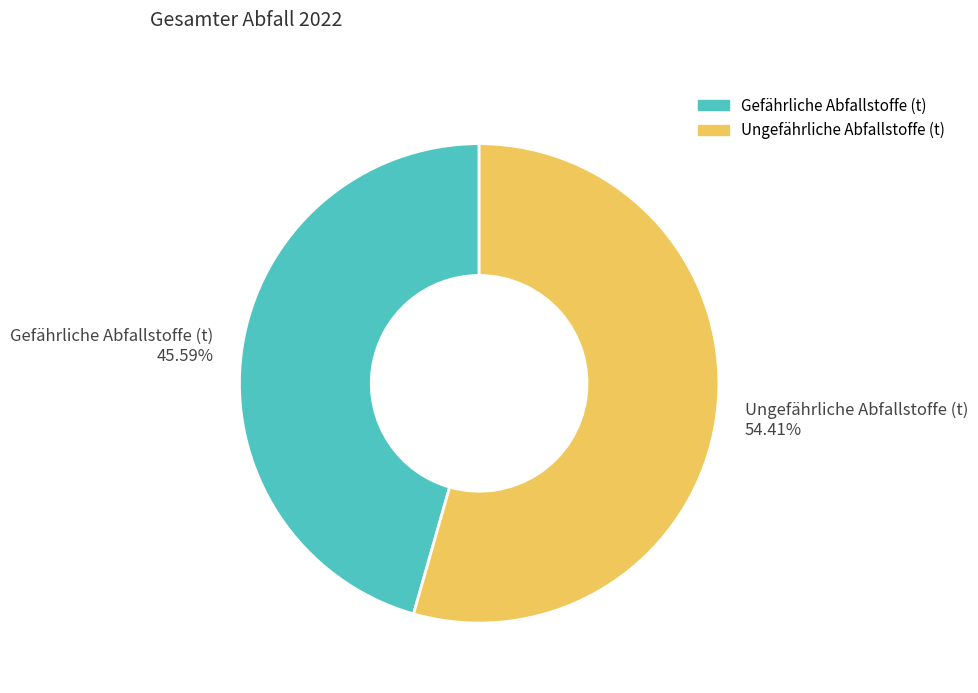

What is the majority slice?

Ungefährliche Abfallstoffe (t)